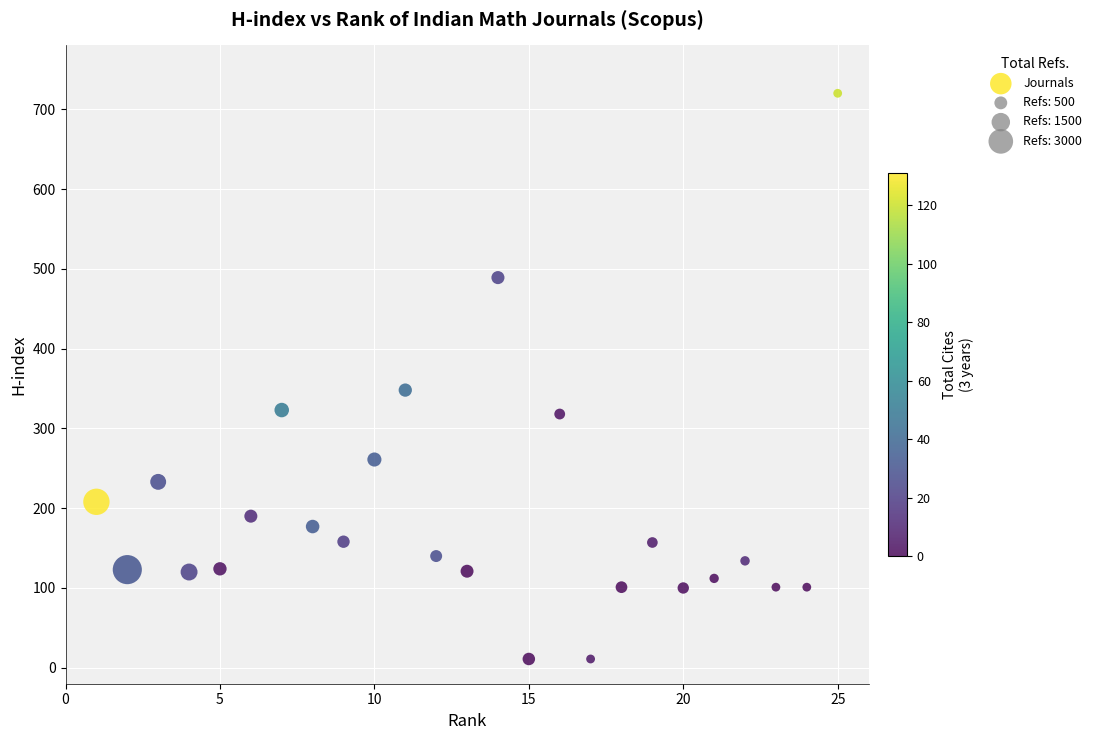

What Y value in the scatter plot is closest to 365?

348